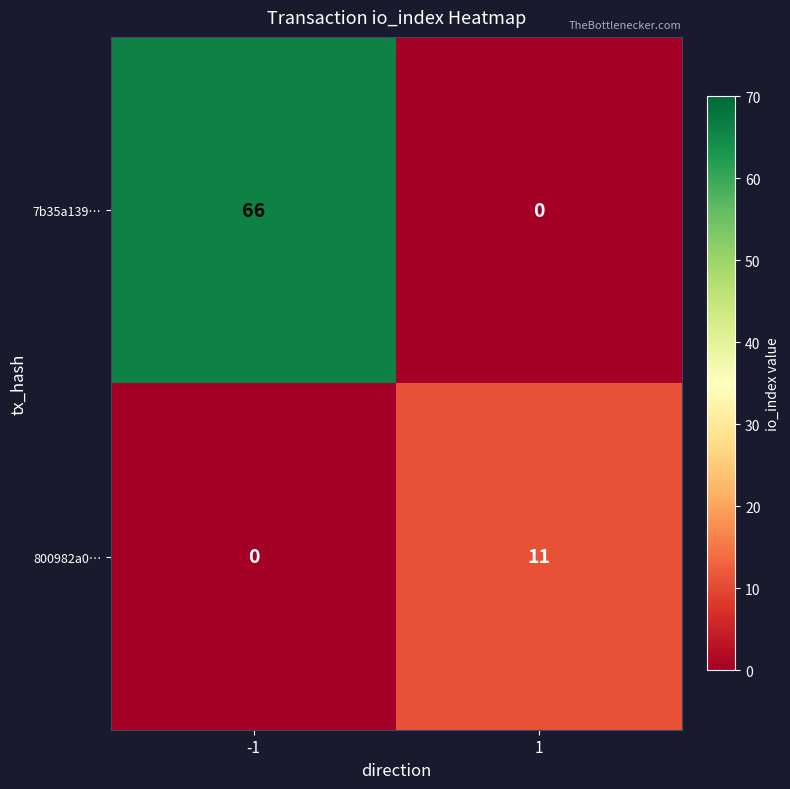

Count the number of categories in the chart.

2